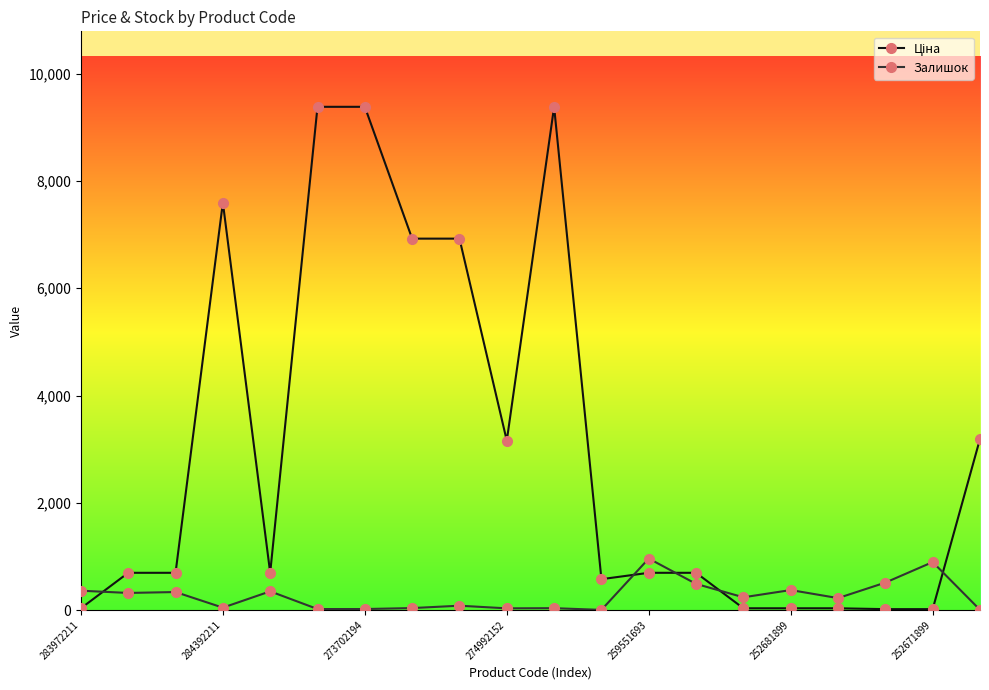

At how many categories does at least one series exceed 1883?

8